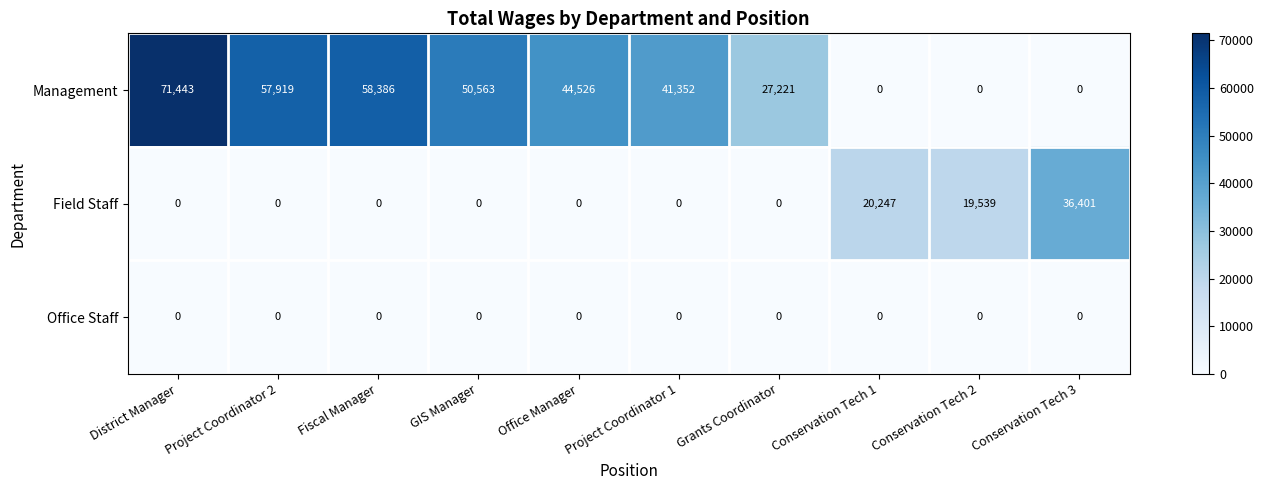

At which label does Management first exceed 44526?

District Manager